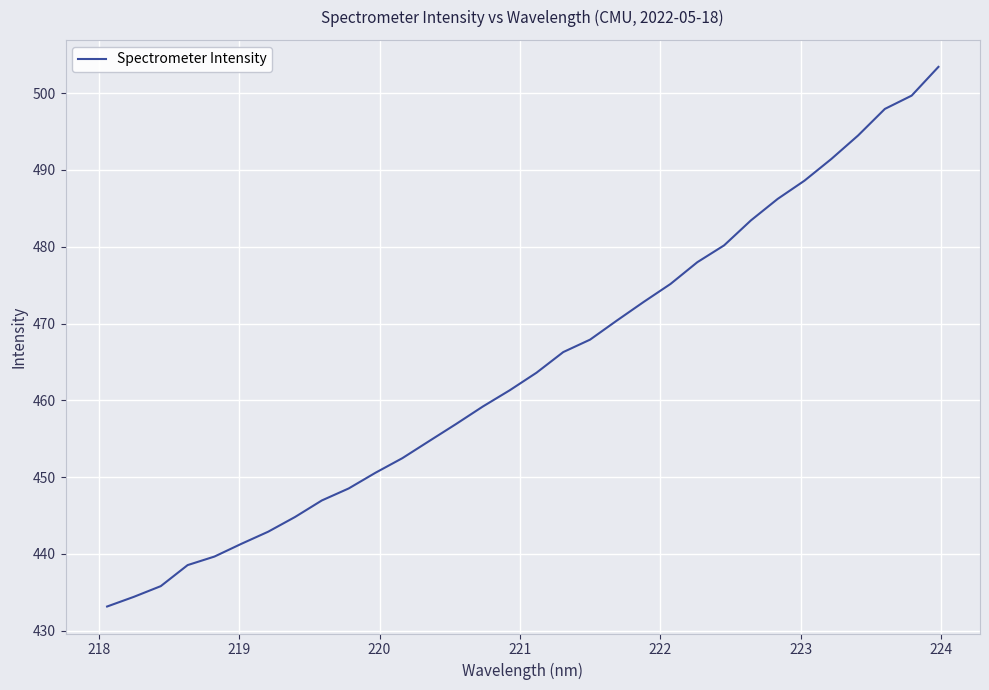

What is the smallest value displayed?

433.2